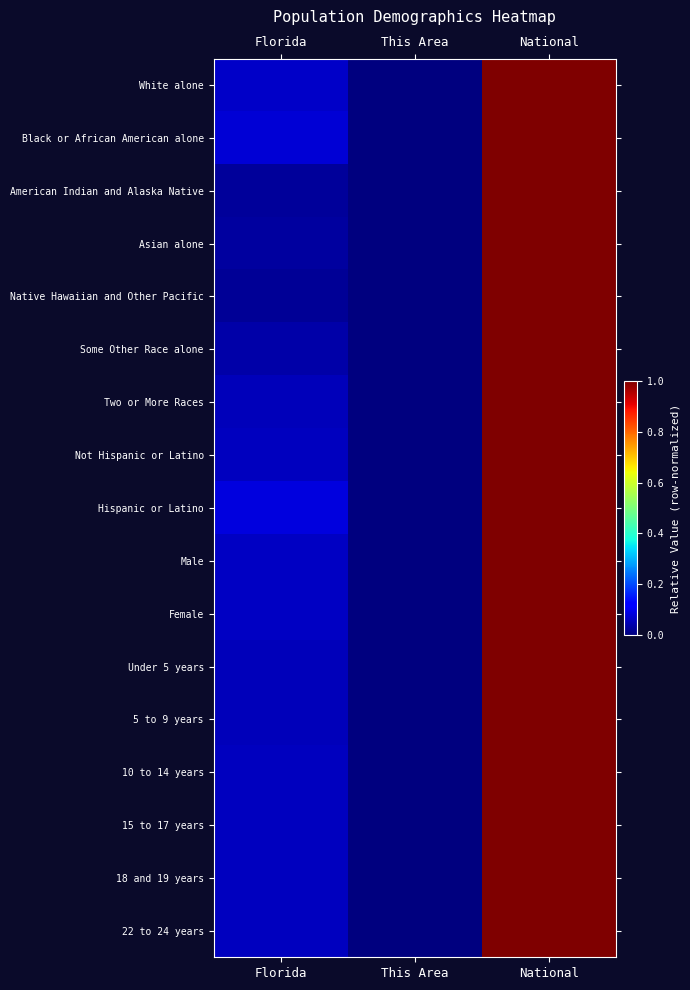

Which series has the largest total across all categories?

Hispanic or Latino